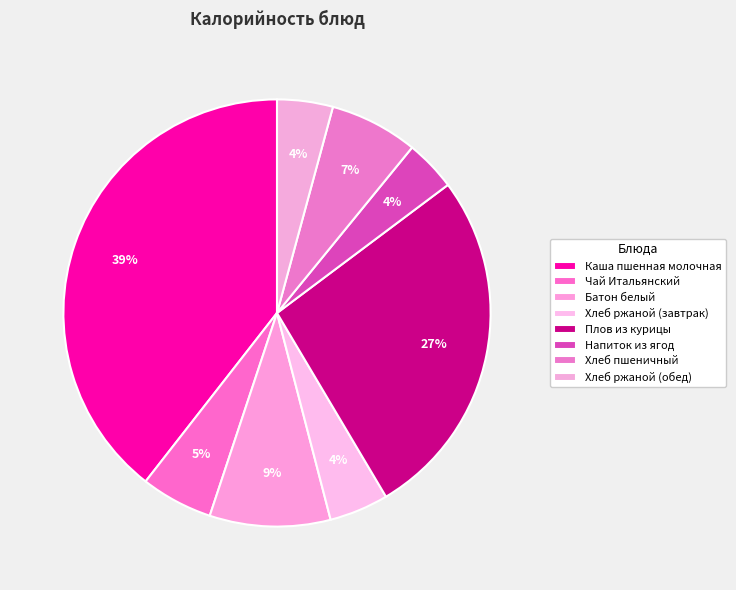

What is the smallest slice in the pie chart?

Напиток из ягод